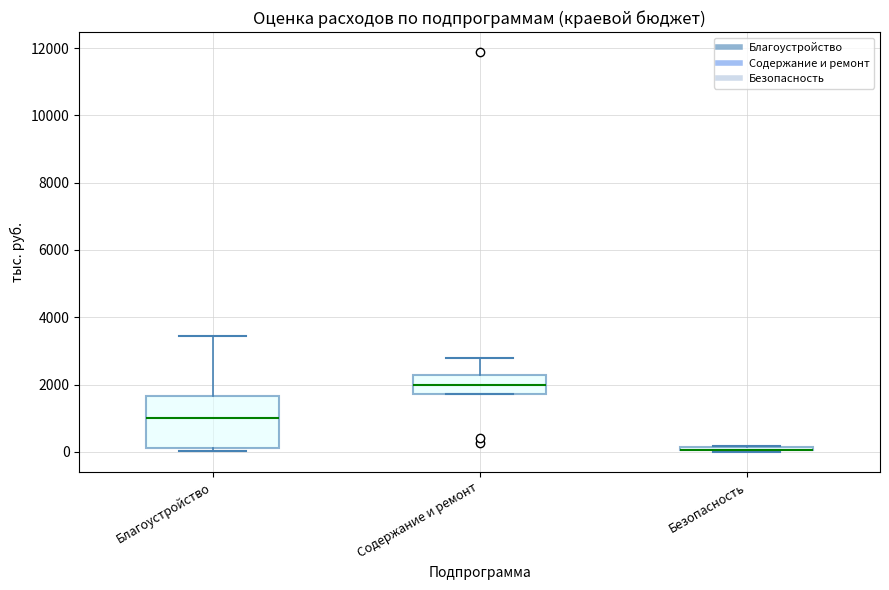

Where is the upper edge of the box for Безопасность on the y-axis? The values are not printed on the chart, so give them approximately, as read against the axis.

200